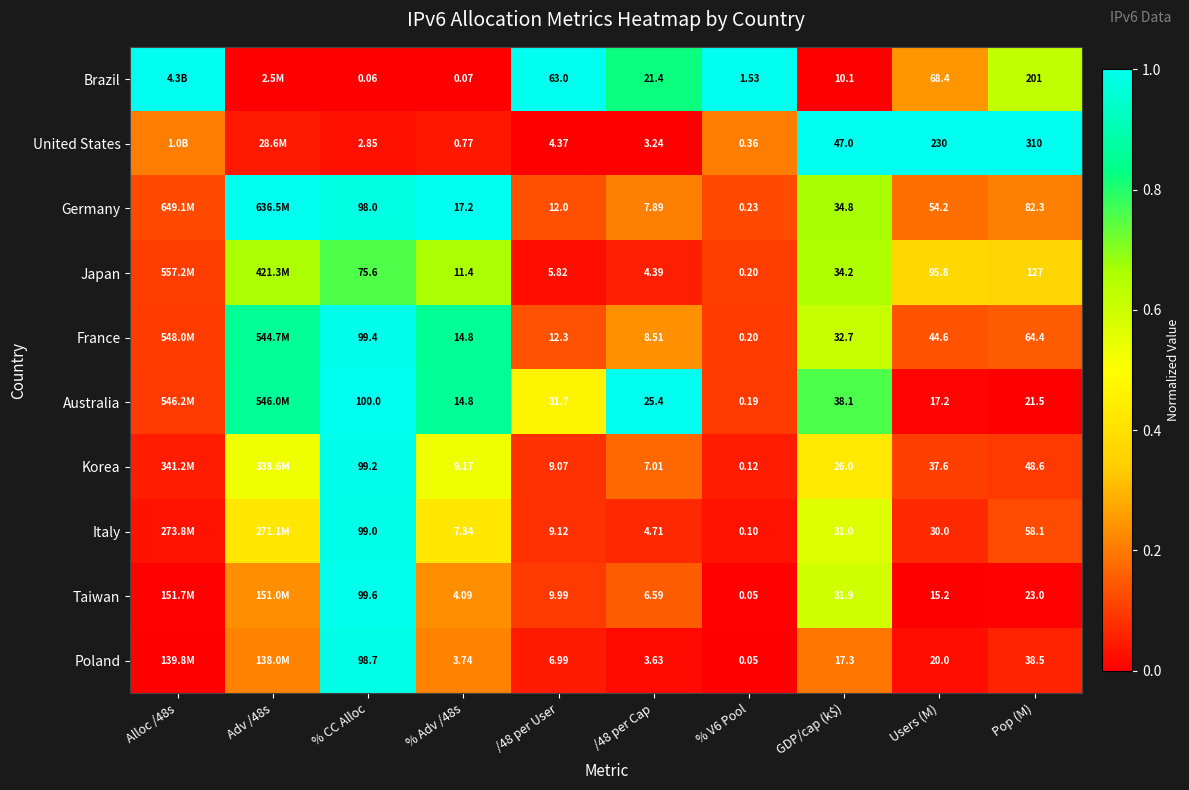

At /48 per Cap, list the series in order from smallest to largest.

United States, Poland, Japan, Italy, Taiwan, Korea, Germany, France, Brazil, Australia